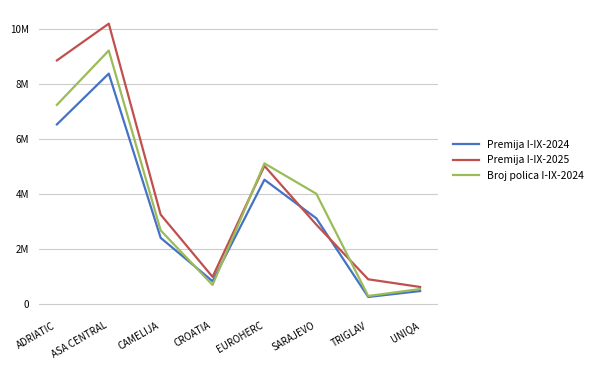

True or false: Premija I-IX-2024 and Broj polica I-IX-2024 intersect in this chart.

True